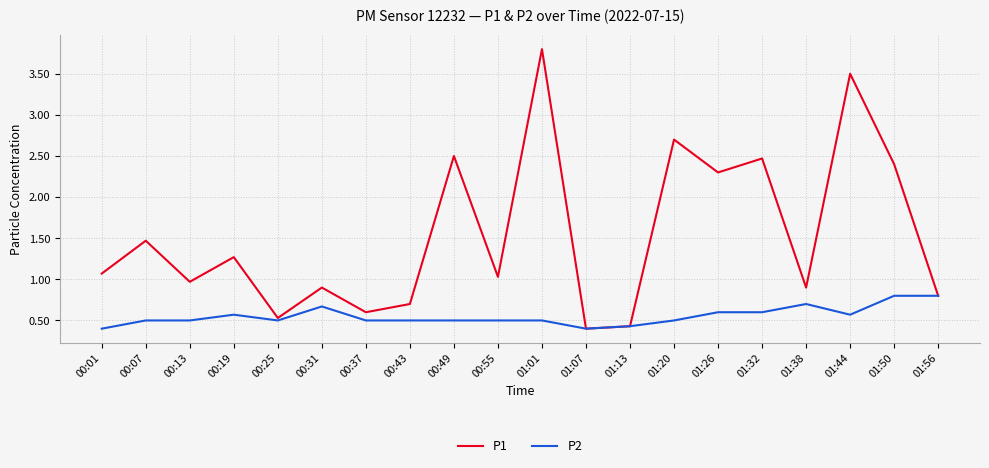

What are all the series names shown in the legend?

P1, P2